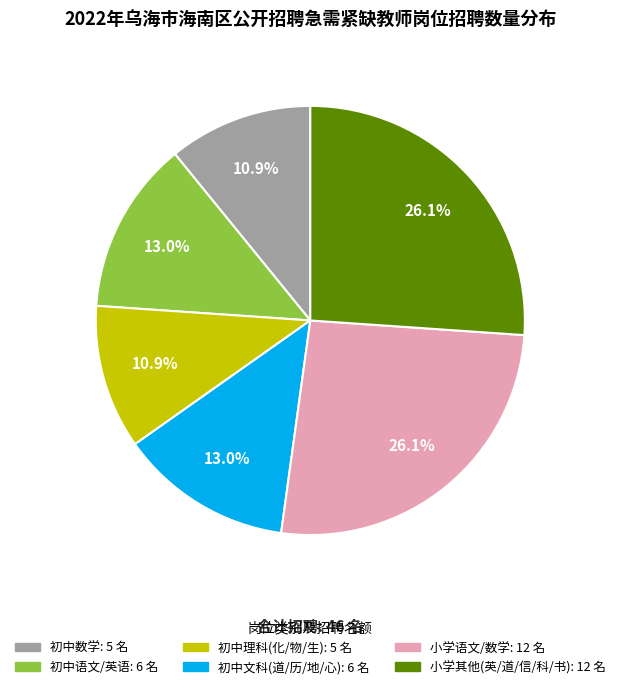

Does any single category account for the majority?

No